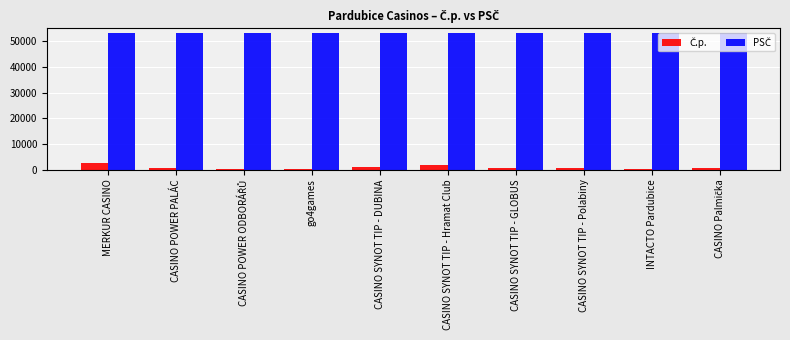

How many data points does each series have?

10